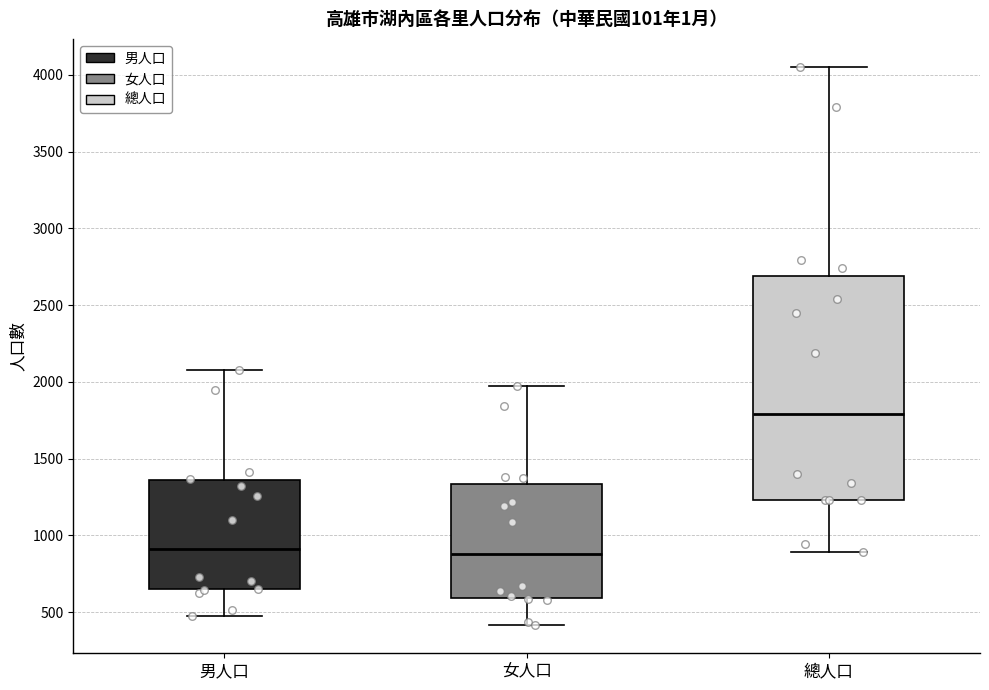

Which box is the tallest, from its lower edge to its upper edge?

總人口